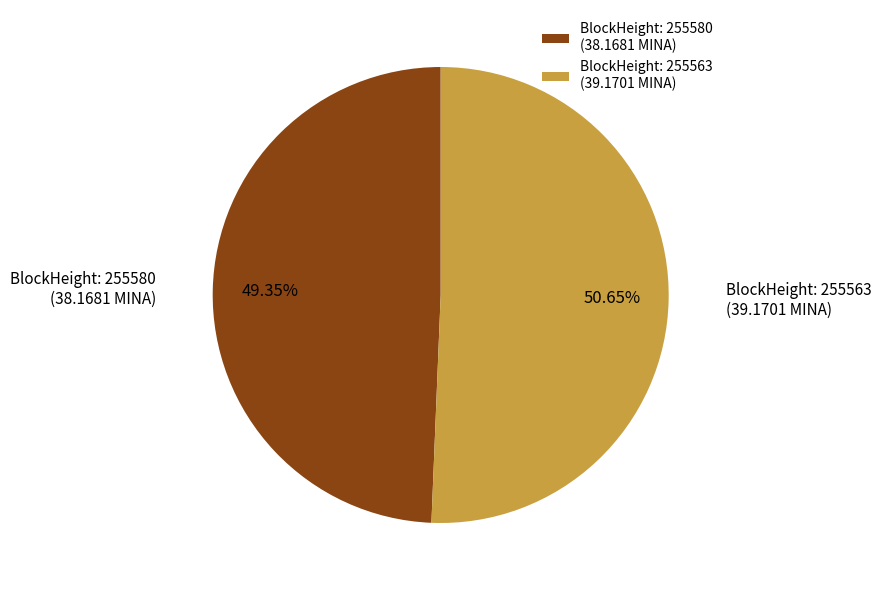

Which has a higher value, BlockHeight: 255563 (39.1701 MINA) or BlockHeight: 255580 (38.1681 MINA)?

BlockHeight: 255563 (39.1701 MINA)